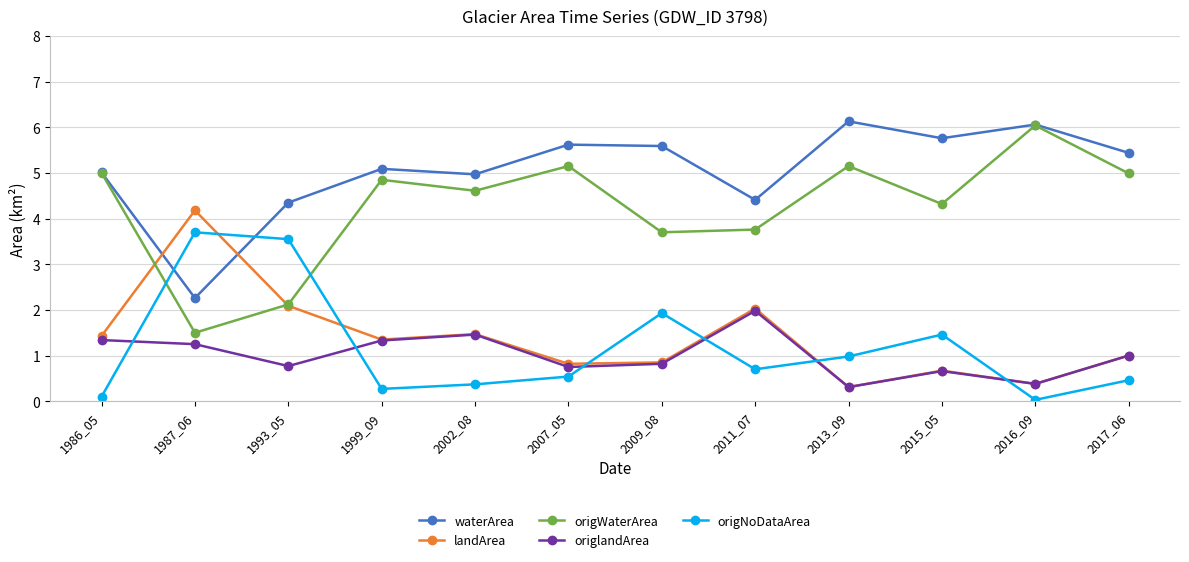

What is the sum of the origlandArea values at 1986_05 and 1993_05?

2.1